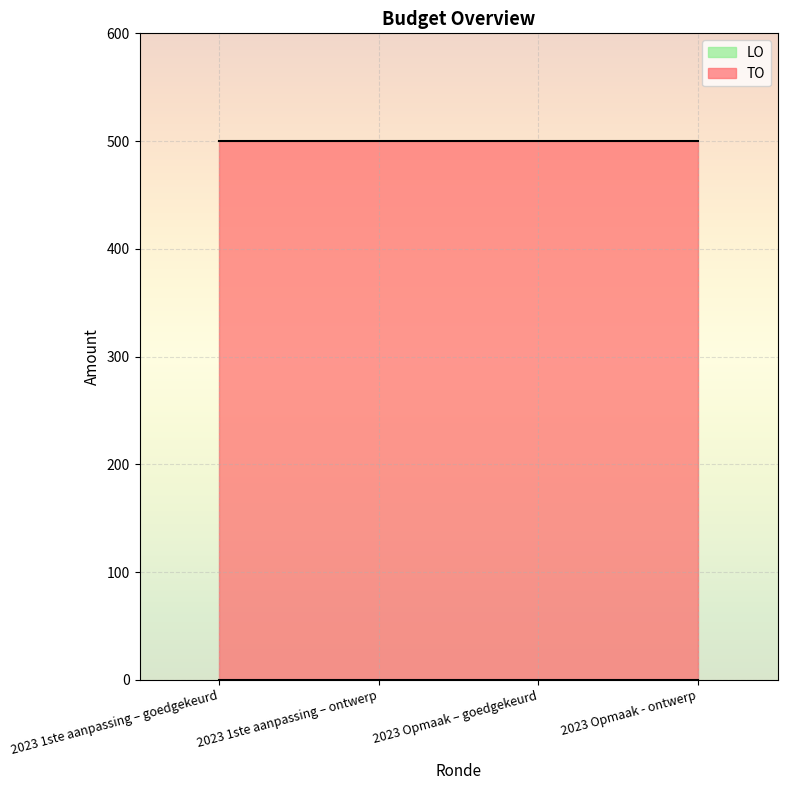

Reading right to left, transcribe all the data shown in this chart.

TO: 500	500	500	500
LO: 0	0	0	0